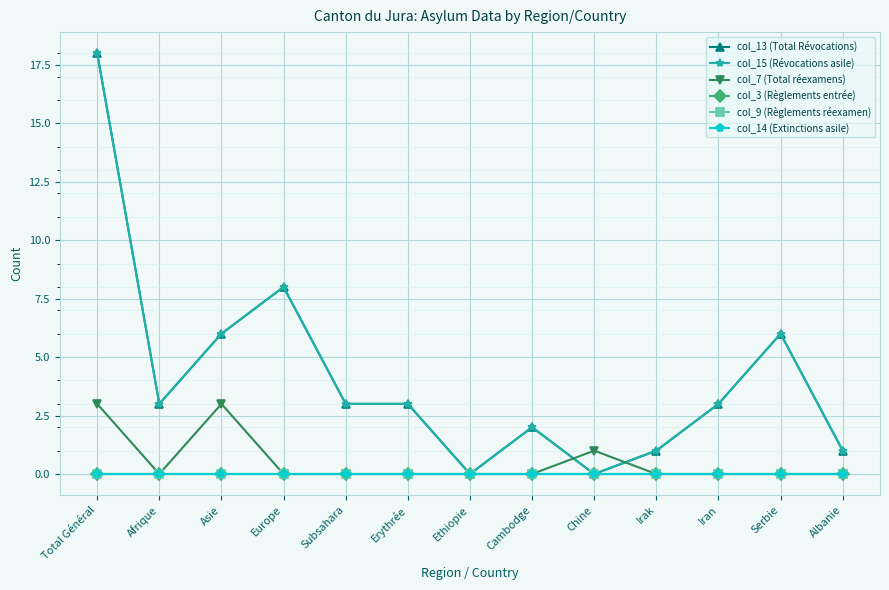

Does the chart display data point markers on the line(s)?

Yes